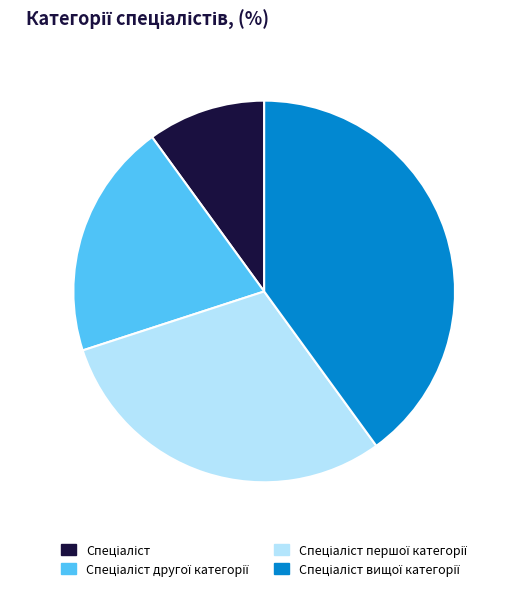

Count the number of slices in the pie.

4